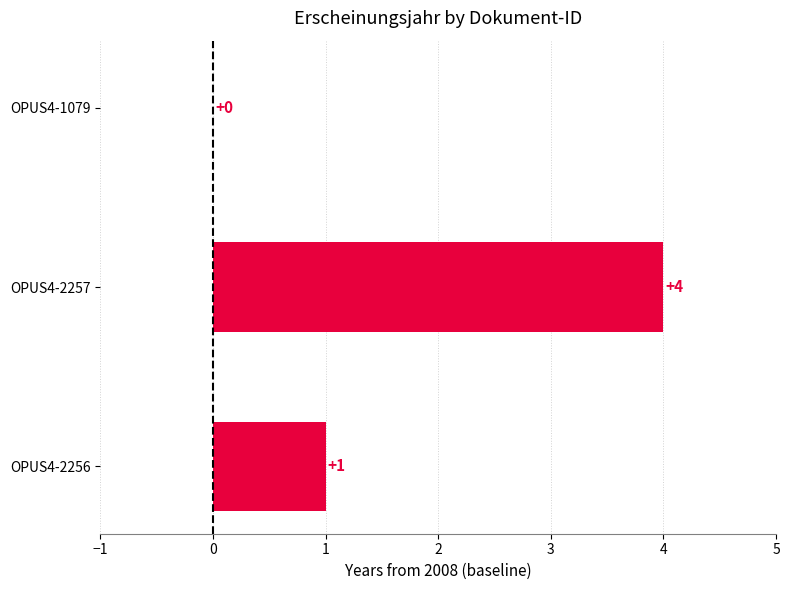

What is the sum of all values?

5